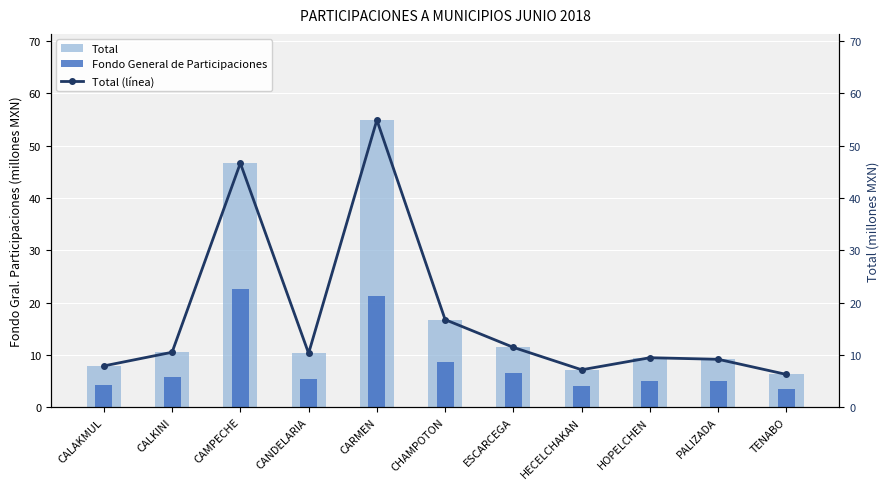

Which series has the largest range (max minus min)?

Total